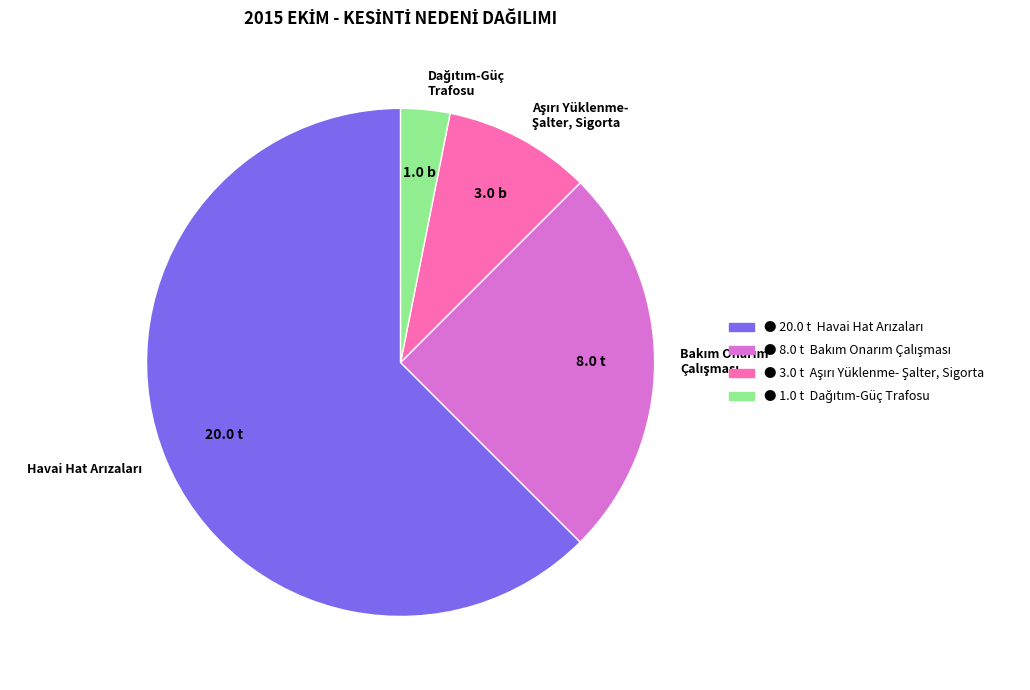

Is there a majority slice in this chart?

Yes